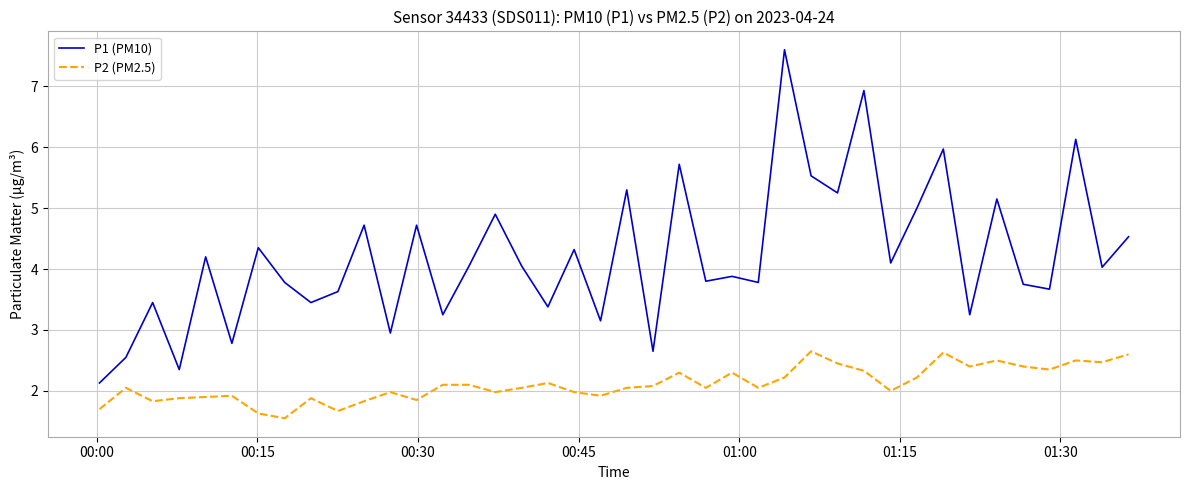

True or false: P1 (PM10) and P2 (PM2.5) cross at least once.

False